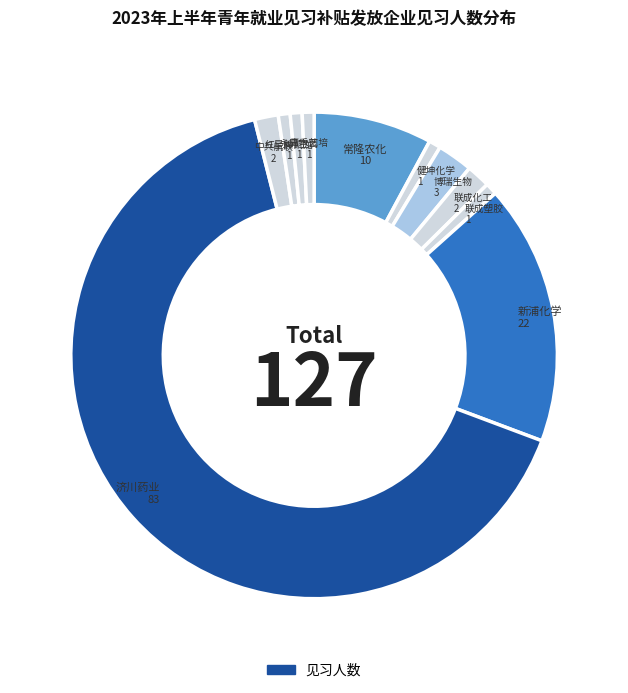

How many segments does this pie chart have?

11